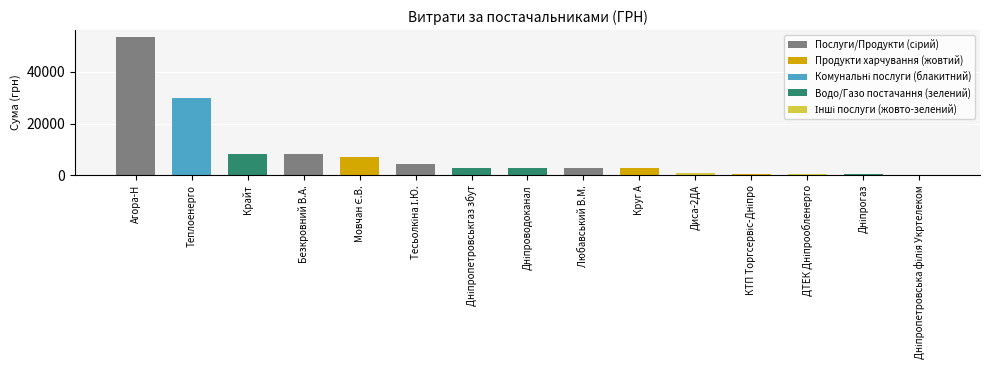

Rank the categories by value from lowest to highest.

Дніпропетровська філія ПАТ "Укртелеком", ПАТ "Дніпрогаз", ПАТ "ДТЕК Дніпрообленерго", ТОВ КТП "Торгсервіс-Дніпро", ТОВ "Диса-2ДА", ТОВ "Круг А", ФОП "Любавський В.М.", КП "Дніпроводоканал", ТОВ "Дніпропетровськгаз збут", ФОП "Тесьолкіна І.Ю.", ФОП "Мовчан Є.В.", ФОП "Безкровний В.А.", ТОВ "Крайт", КП "Теплоенерго", ТОВ "Агора-Н"